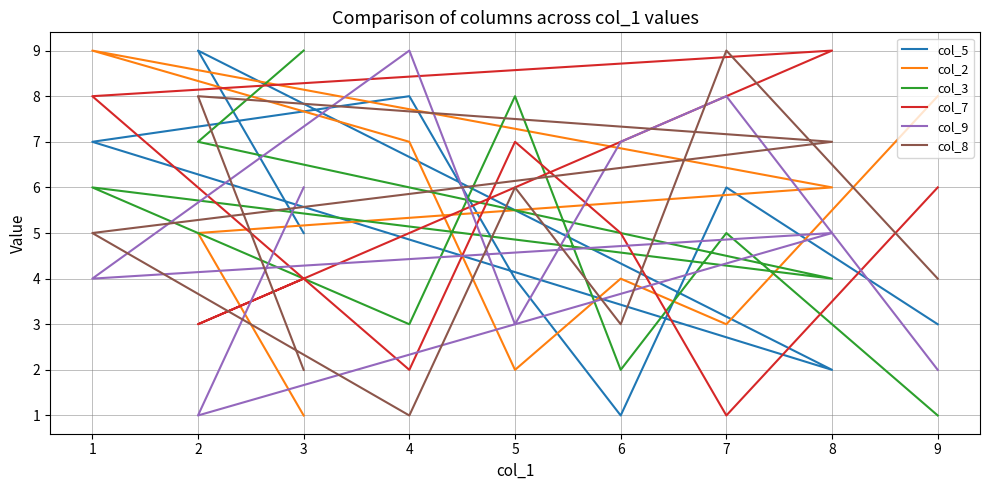

Count the col_5 values in the range 3 to 7.

5